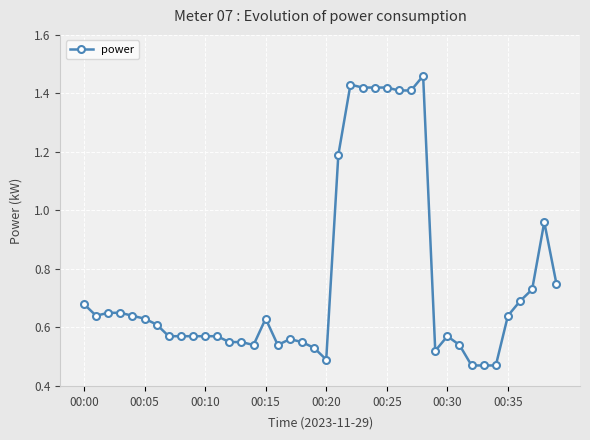

True or false: there are more than 1 points higher than both neighbors.

True